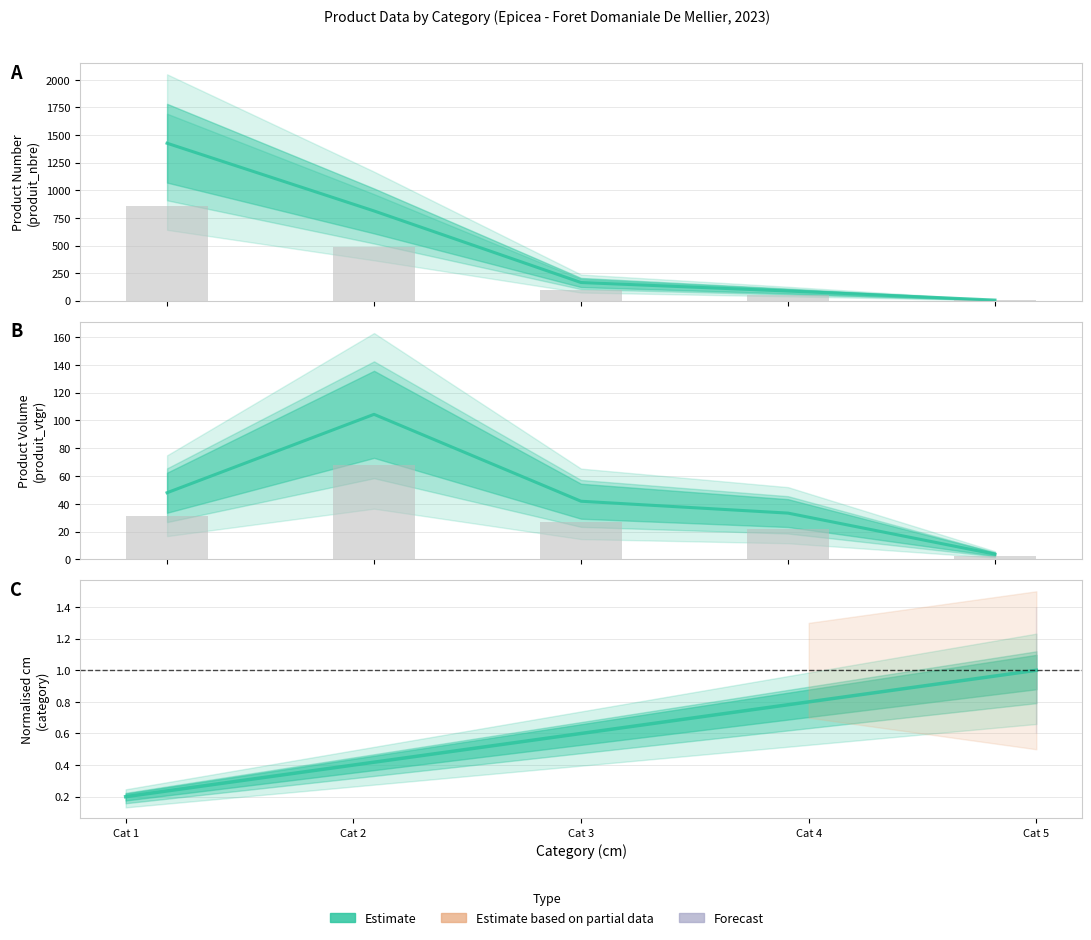

At which category does the chart reach its minimum across all series?

Cat 1